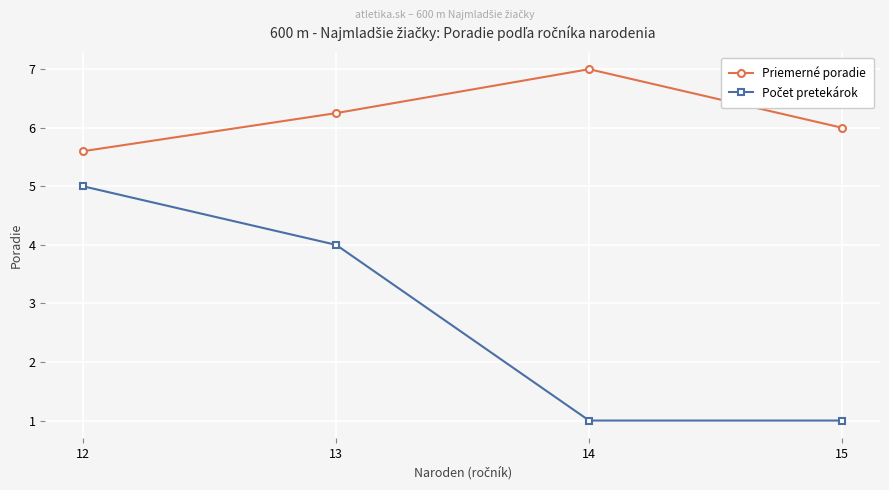

Which series has the largest total across all categories?

Priemerné poradie